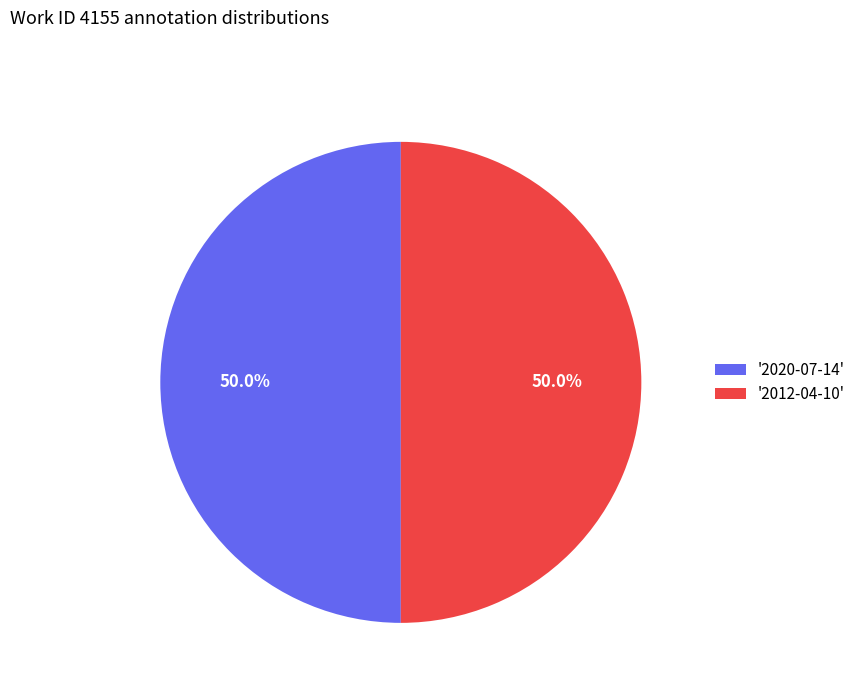

What percentage is NOT represented by '2012-04-10'?

50.0%